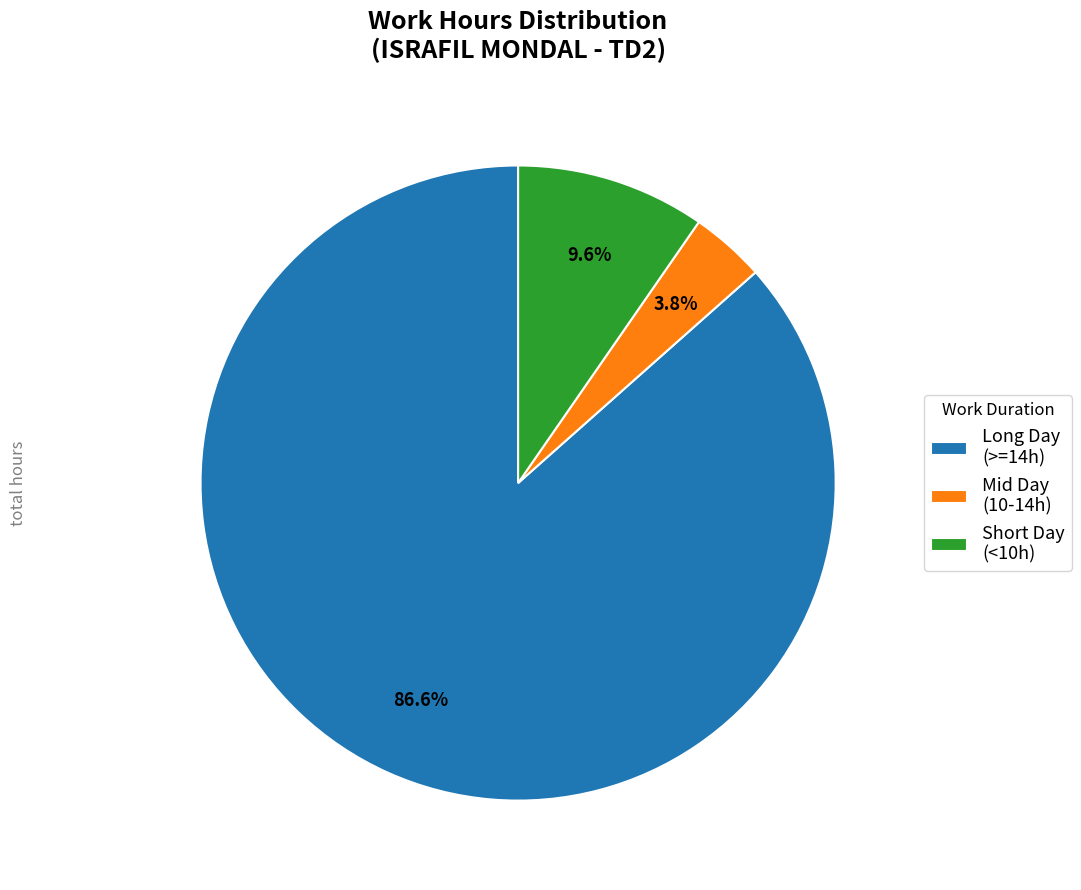

Approximately how many times larger is the value at Mid Day (10-14h) compared to Short Day (<10h)?

0.4